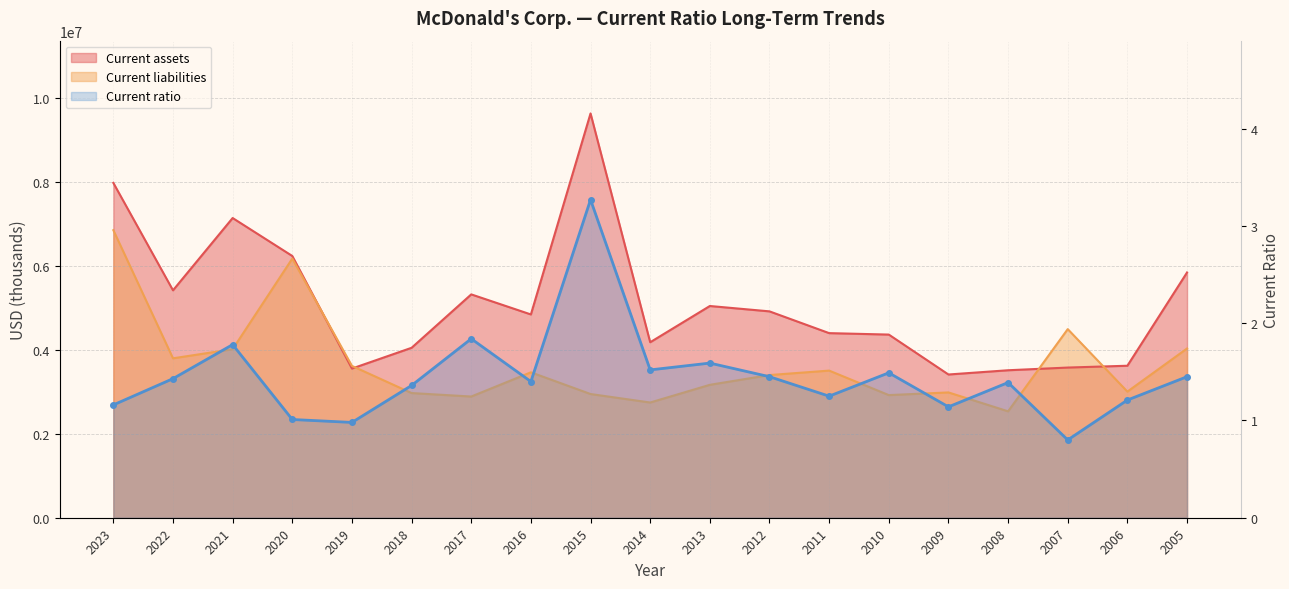

What is the difference between the maximum and second lowest values in the Current assets series?

6125400.0